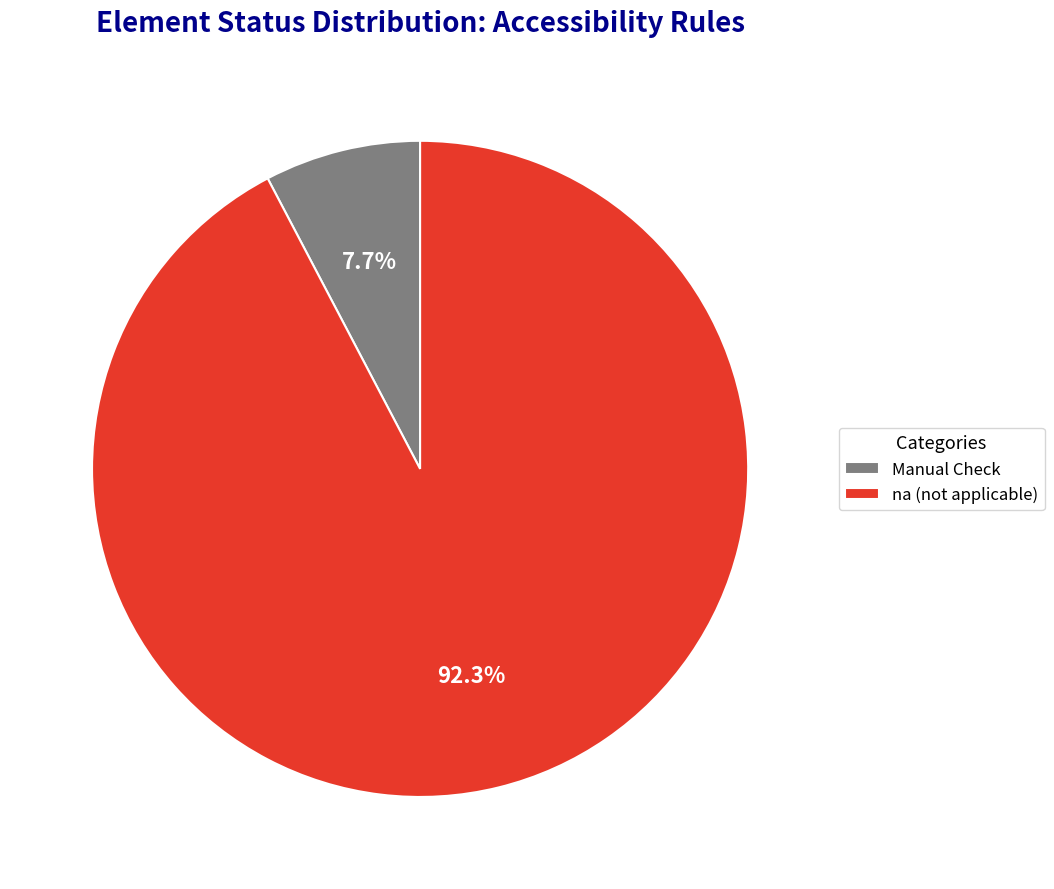

Is the sum of Manual Check and na (not applicable) greater than half?

Yes